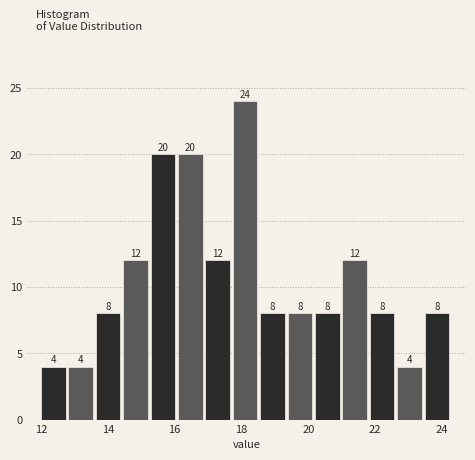

Reading left to right, list every bar in this chart as the range it spans on the x-axis followed by its height. The bar edges are not printed on the chart, so give them approximately, as read against the axis.

12.00 to 12.82: 4
12.82 to 13.64: 4
13.64 to 14.46: 8
14.46 to 15.28: 12
15.28 to 16.10: 20
16.10 to 16.92: 20
16.92 to 17.74: 12
17.74 to 18.56: 24
18.56 to 19.38: 8
19.38 to 20.20: 8
20.20 to 21.02: 8
21.02 to 21.84: 12
21.84 to 22.66: 8
22.66 to 23.48: 4
23.48 to 24.30: 8